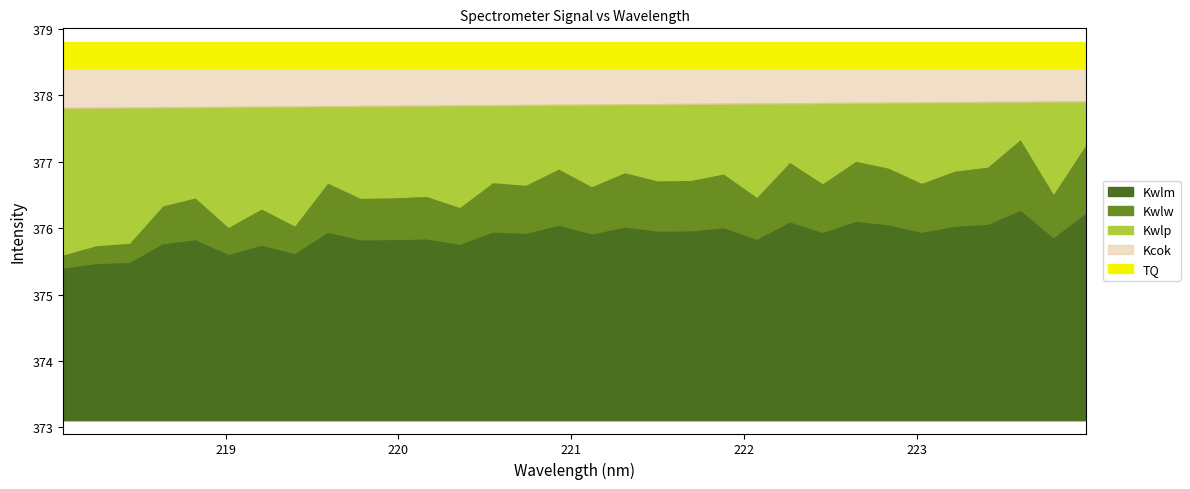

What is the lowest value of the Kwlm series?

2.3